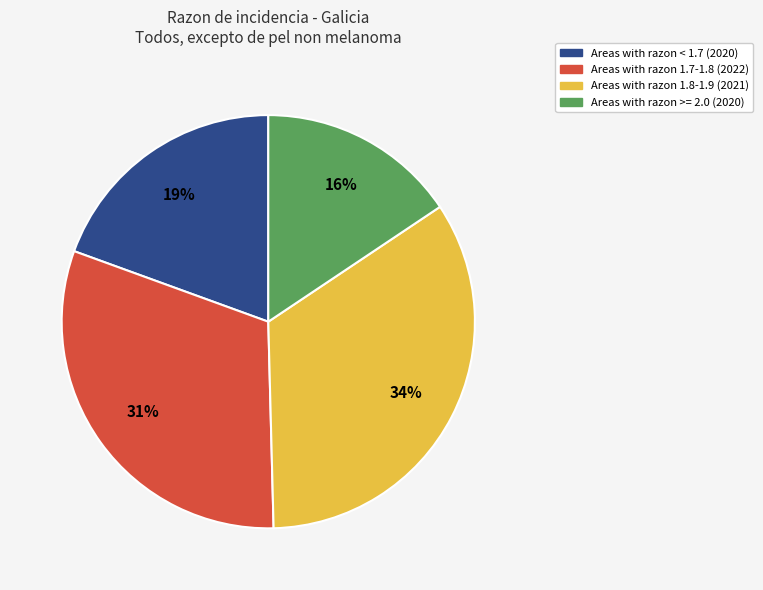

Does any single category account for the majority?

No